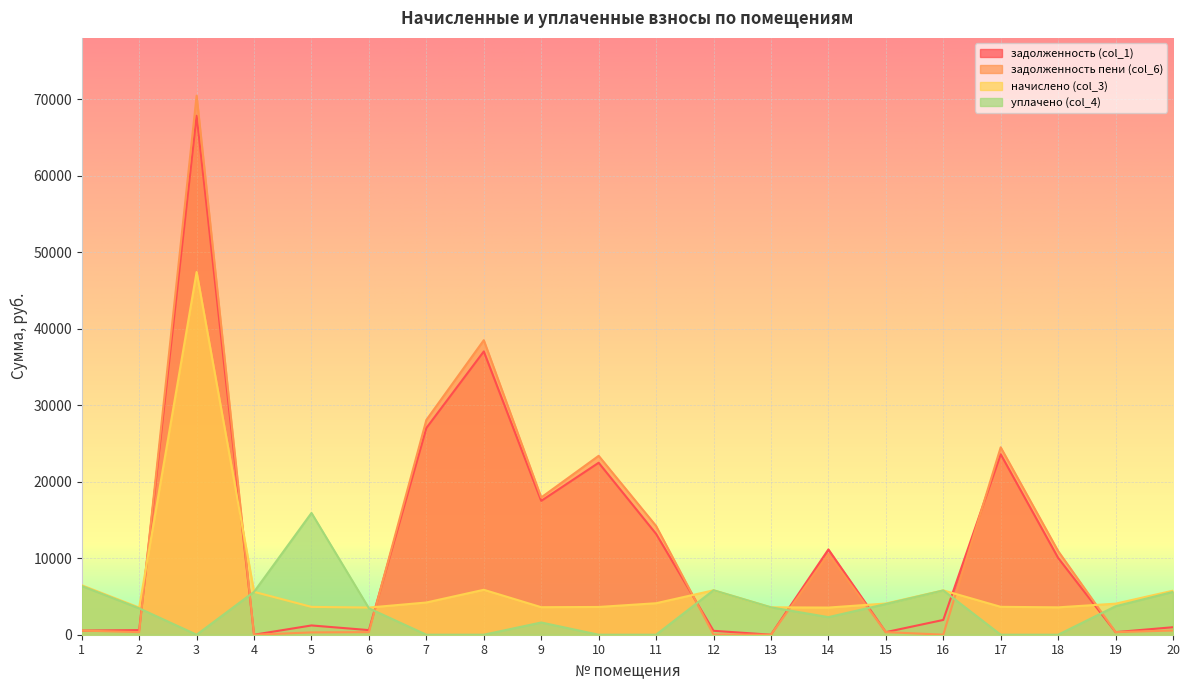

What are all the series names shown in the legend?

задолженность (col_1), задолженность пени (col_6), начислено (col_3), уплачено (col_4)